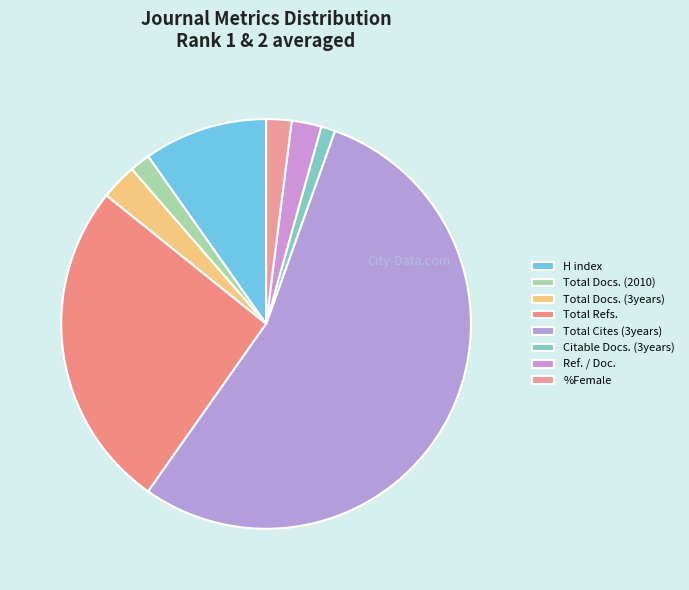

What is the majority slice?

Total Cites (3years)